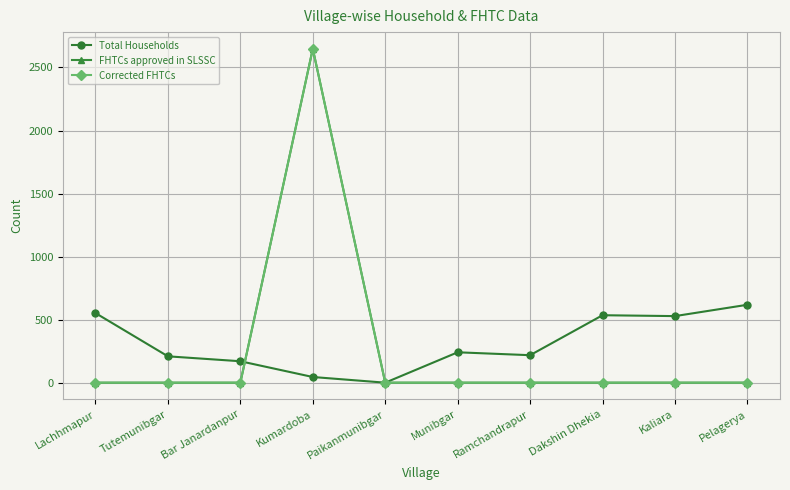

Reading left to right, transcribe all the data shown in this chart.

Total Households: 552	209	170	45	0	241	218	535	528	618
FHTCs approved in SLSSC: 0	0	0	2648	0	0	0	0	0	0
Corrected FHTCs: 0	0	0	2648	0	0	0	0	0	0